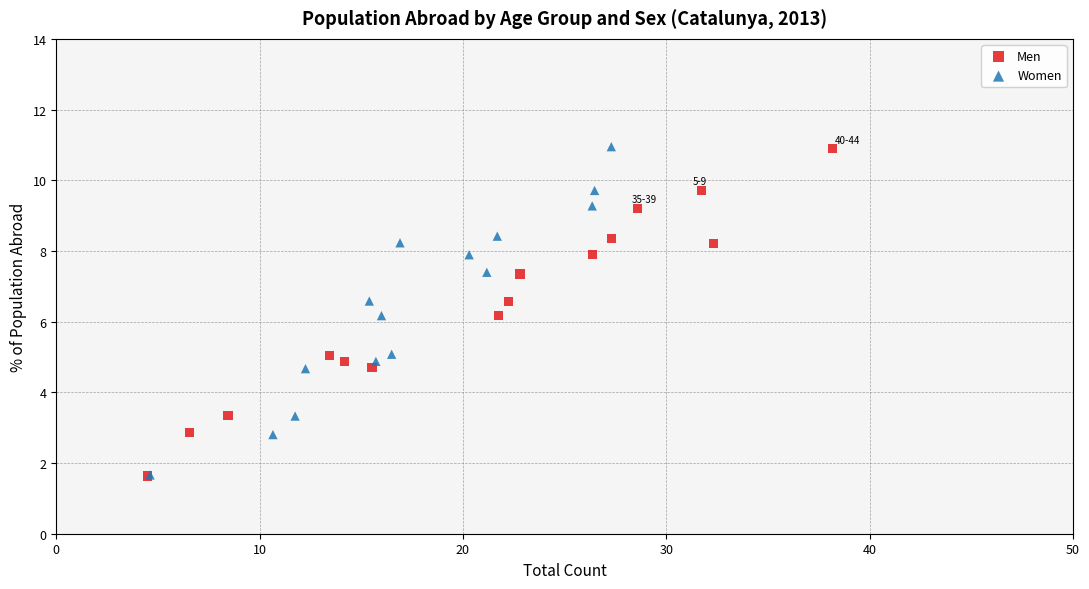

Which series has the widest spread of Y values?

Women